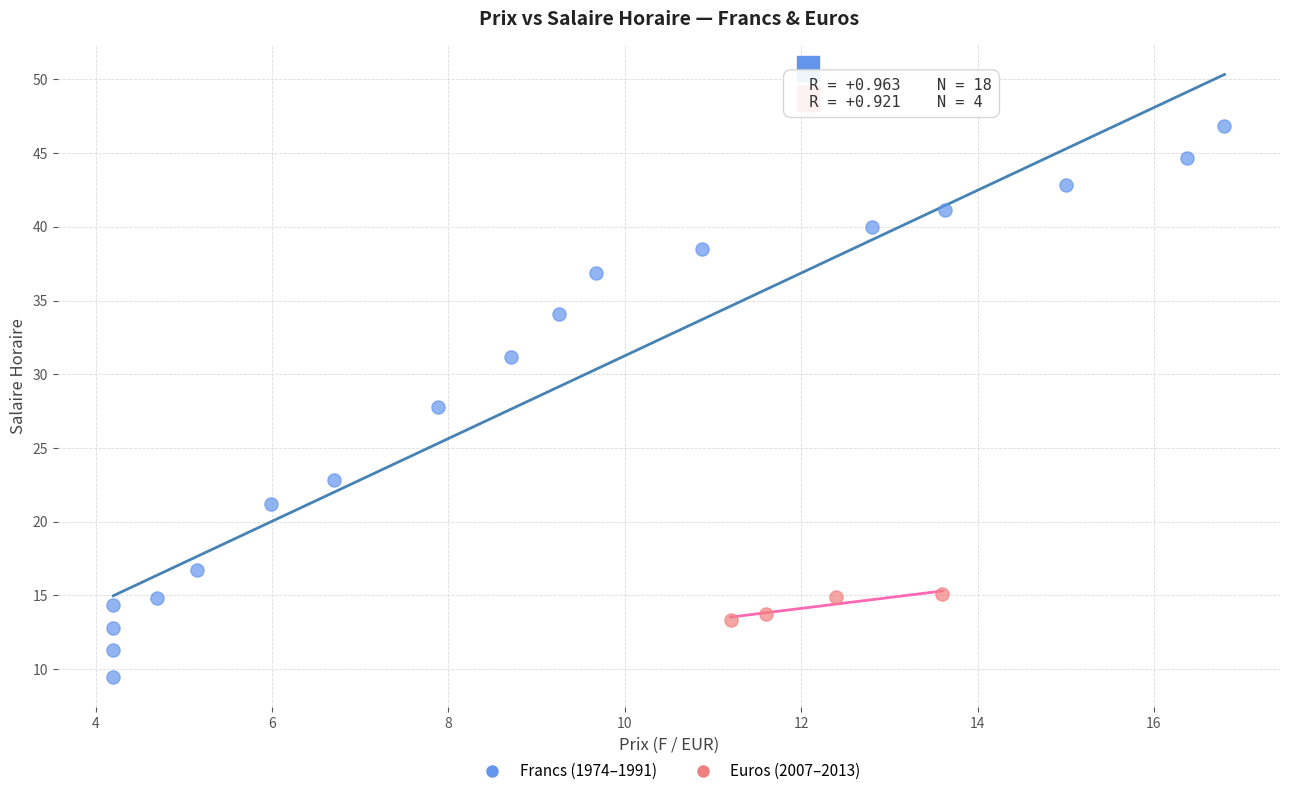

Which series reaches the minimum Y coordinate?

Francs (1974–1991)